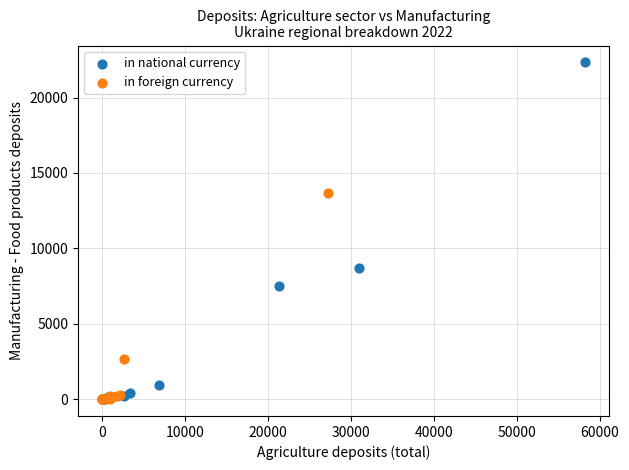

Which series has the largest Y range (max minus min)?

in national currency